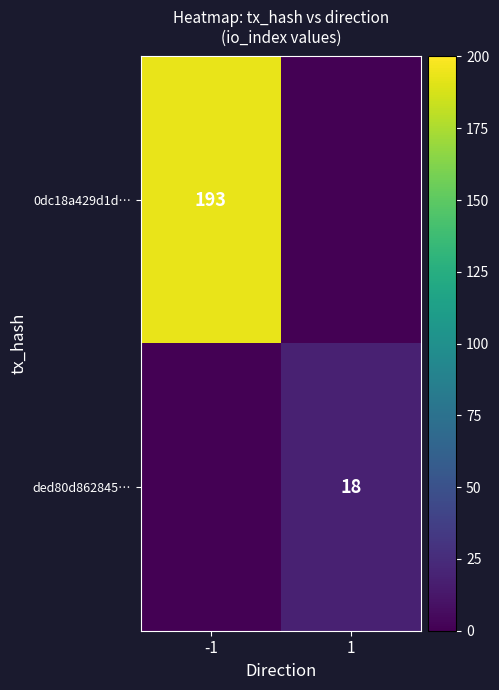

True or false: ded80d862845… has a value of 25 at 1.

False